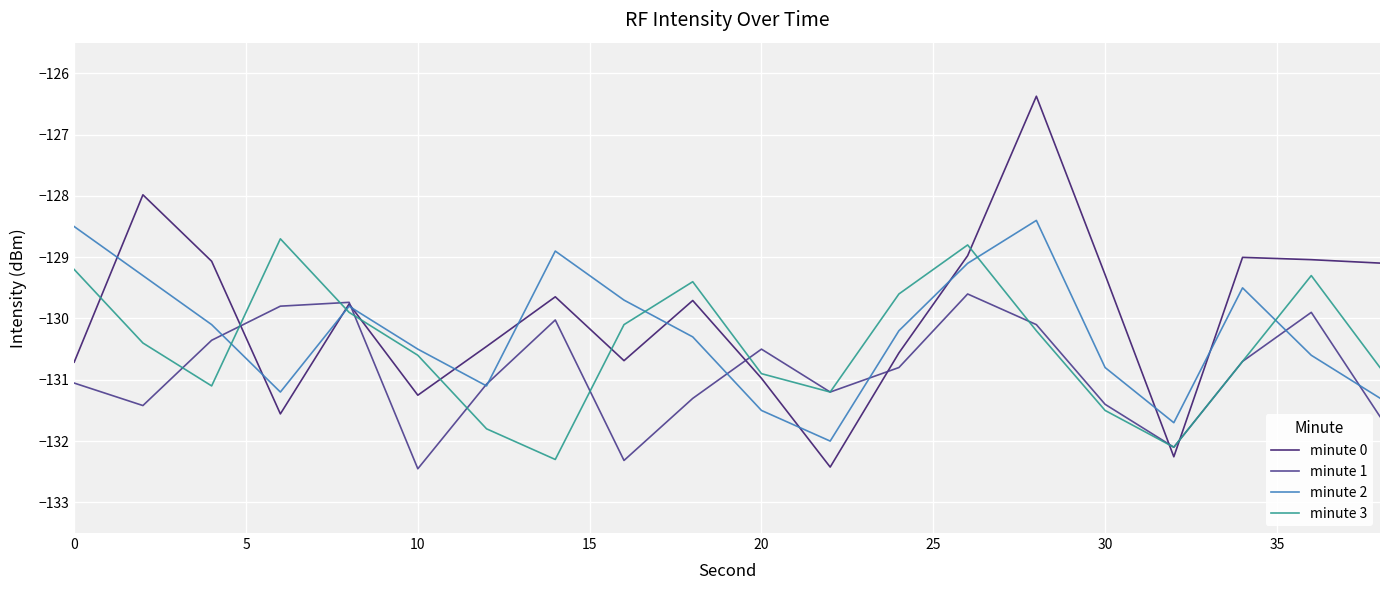

What is the maximum value for minute 3?

-128.7